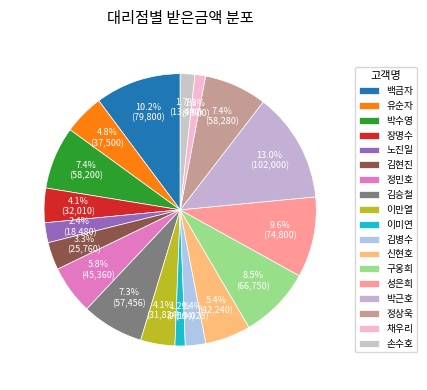

What is the change in value from 장명수 to 구웅희?

+34740